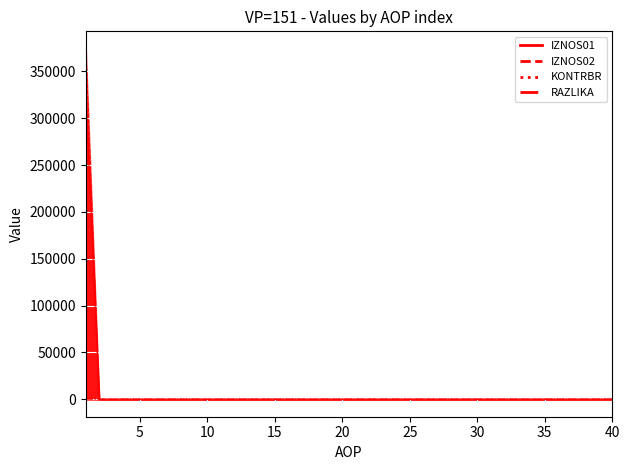

The IZNOS01 series shows 103398.6 at 24. True or false?

False